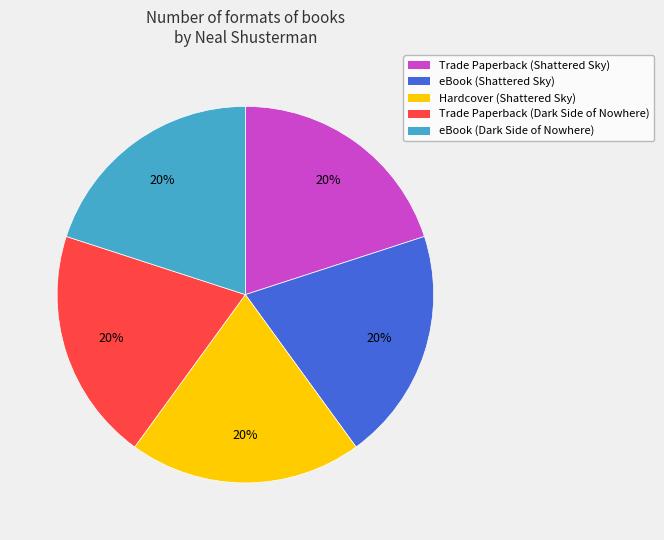

To the nearest percent, what is the average slice percentage?

20%